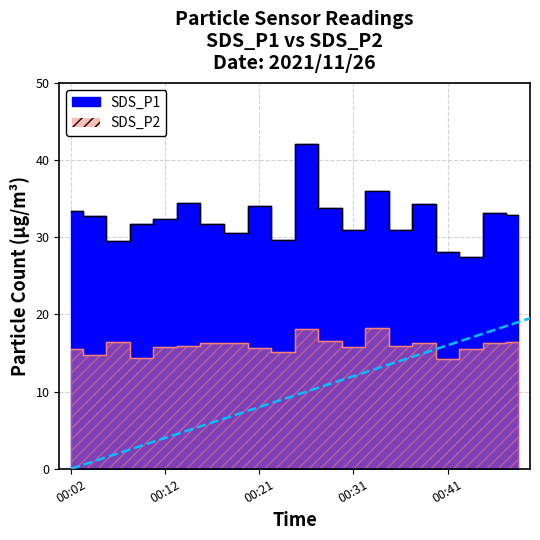

Is the value of SDS_P1 at 00:02 greater than the value of SDS_P2 at 00:36?

Yes